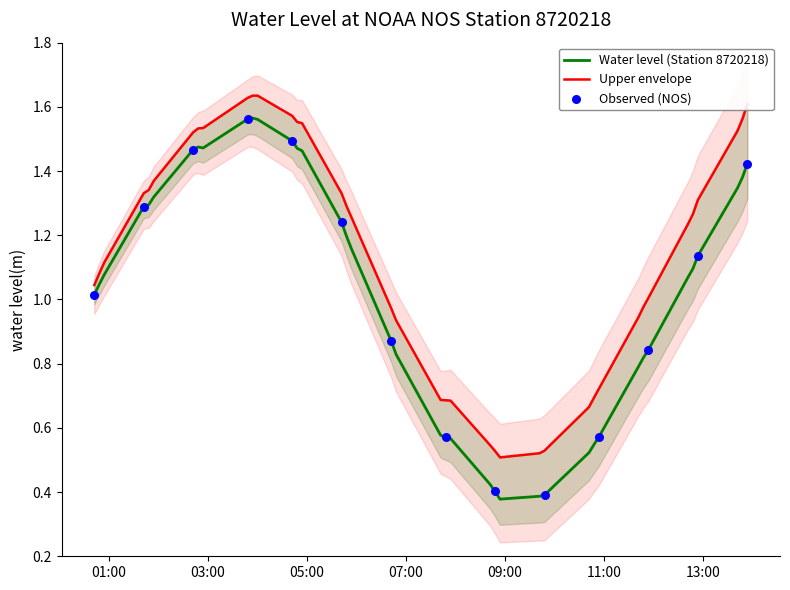

Which has a higher value, 2023-12-01T01:42 or 2023-12-01T10:54?

2023-12-01T01:42